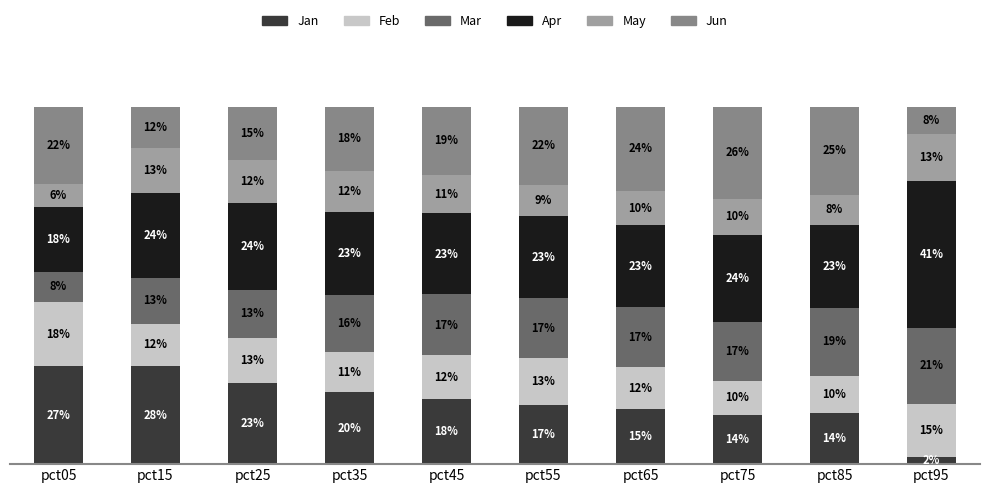

Which has a higher value, pct85 or pct75?

pct85